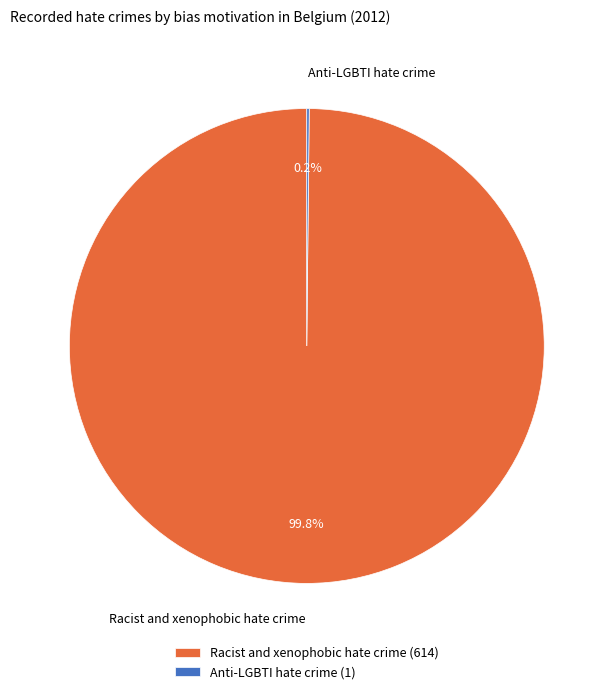

Is Racist and xenophobic hate crime the majority of the pie?

Yes